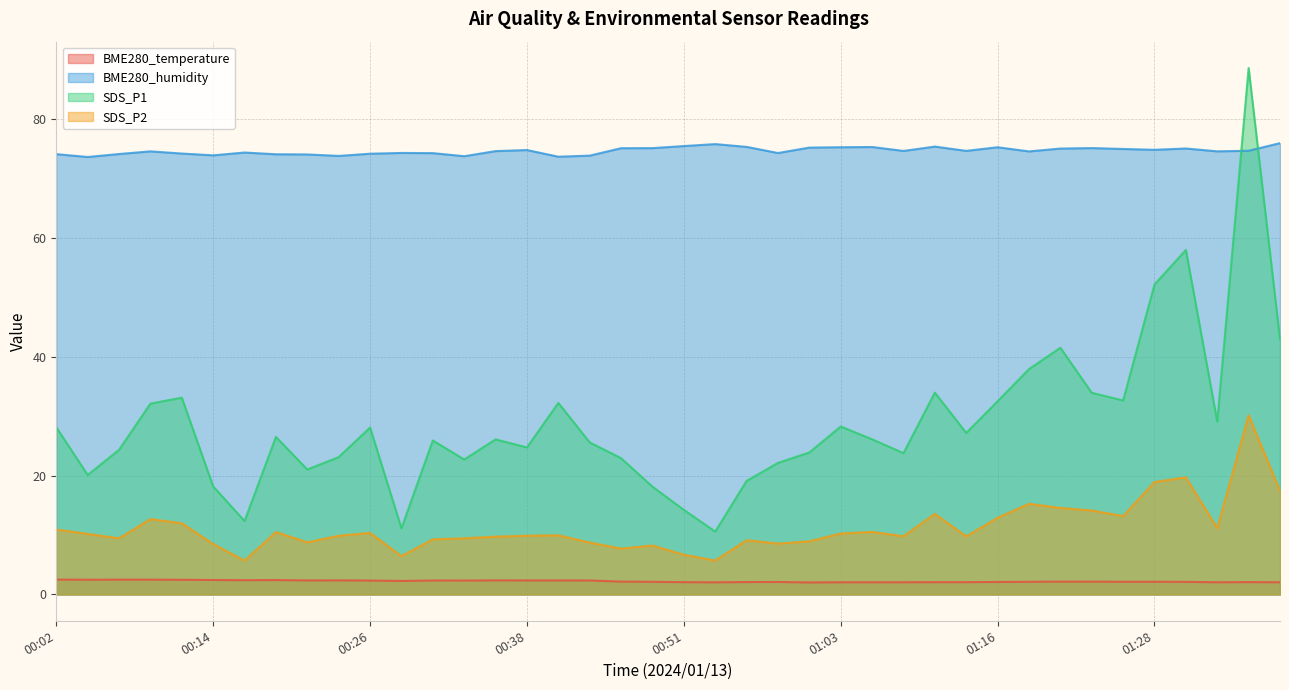

What is the label of the 25th point from the right?

00:38